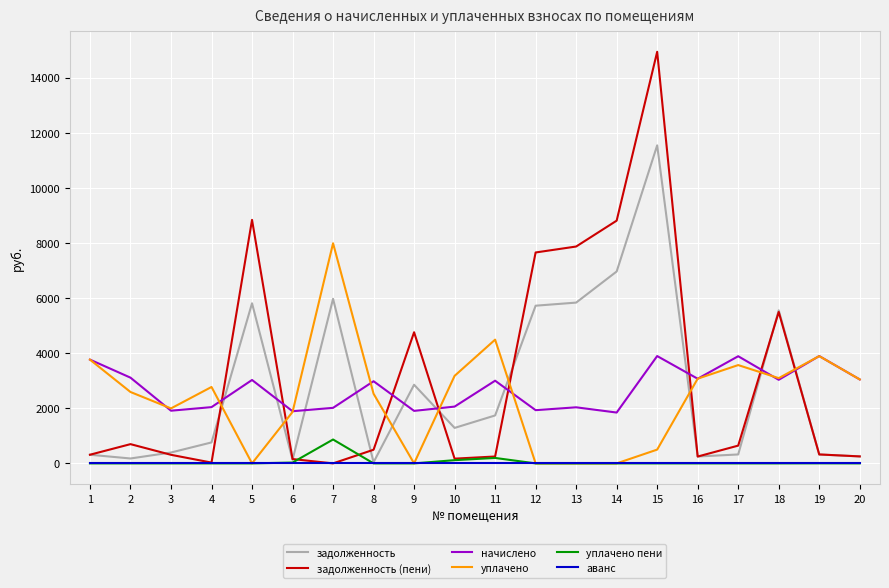

At which category is the sum across all series the highest?

15